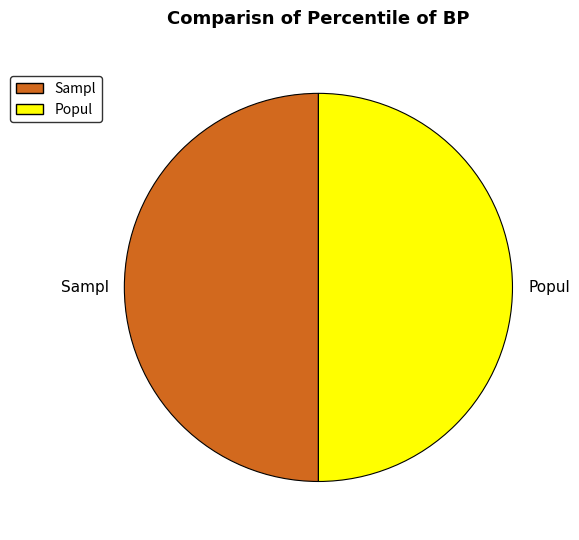

Approximately how many times larger is the value at Popul compared to Sampl?

1.0